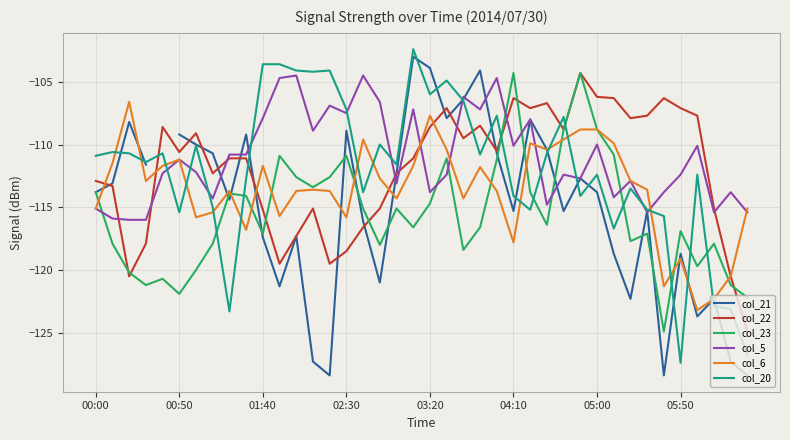

What is the highest value of the col_20 series?

-102.4